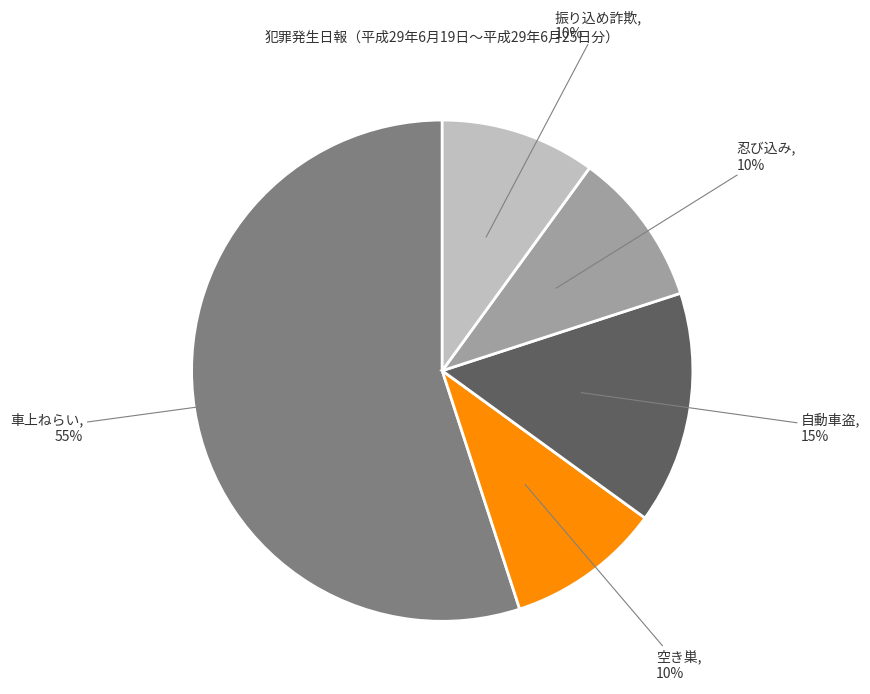

What is the largest slice in the pie chart?

車上ねらい